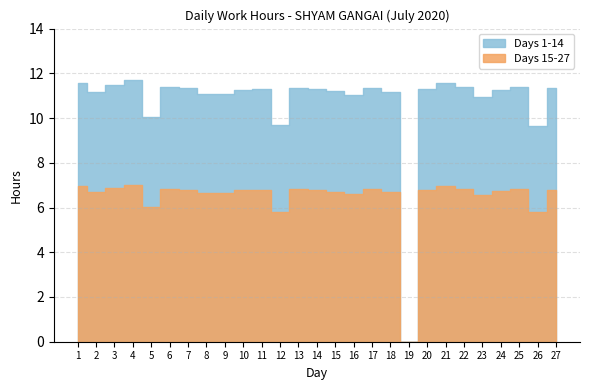

Reading right to left, extract all data points from this chart.

11.3	9.6	11.4	11.2	10.9	11.4	11.6	11.3	0.0	11.2	11.3	11.0	11.2	11.3	11.3	9.7	11.3	11.3	11.1	11.1	11.3	11.4	10.0	11.7	11.5	11.2	11.6